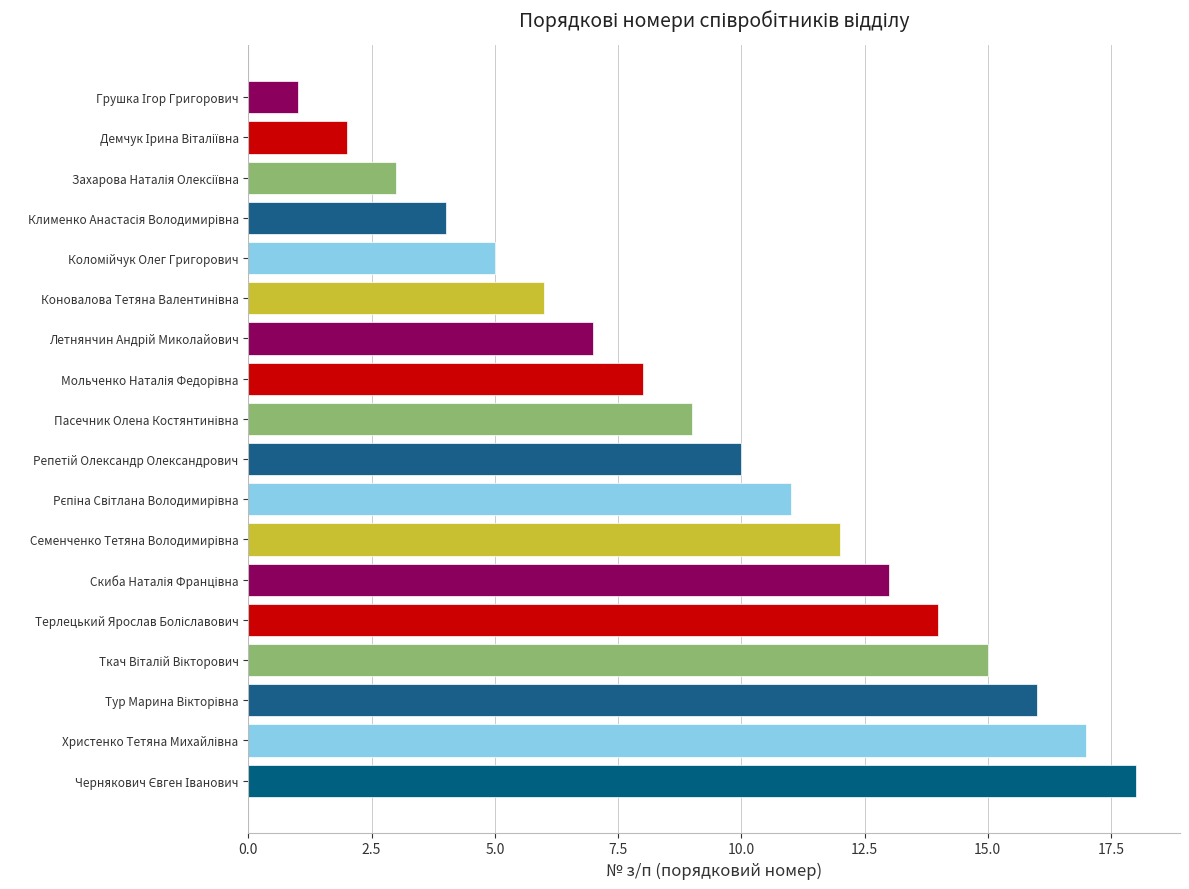

What is the difference between the second highest and second lowest values?

15